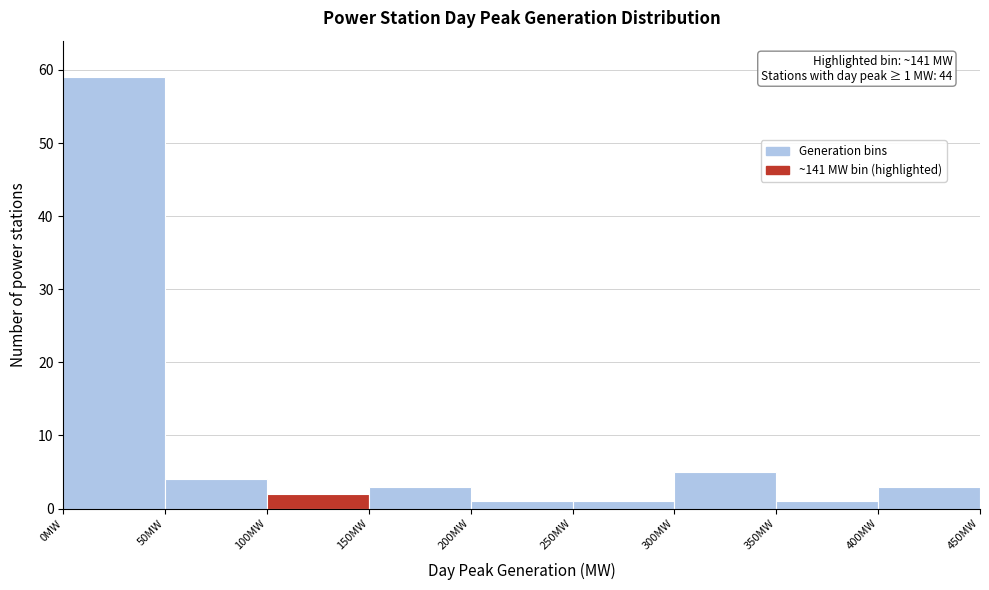

Which range on the x-axis has the tallest bar?

0 to 50